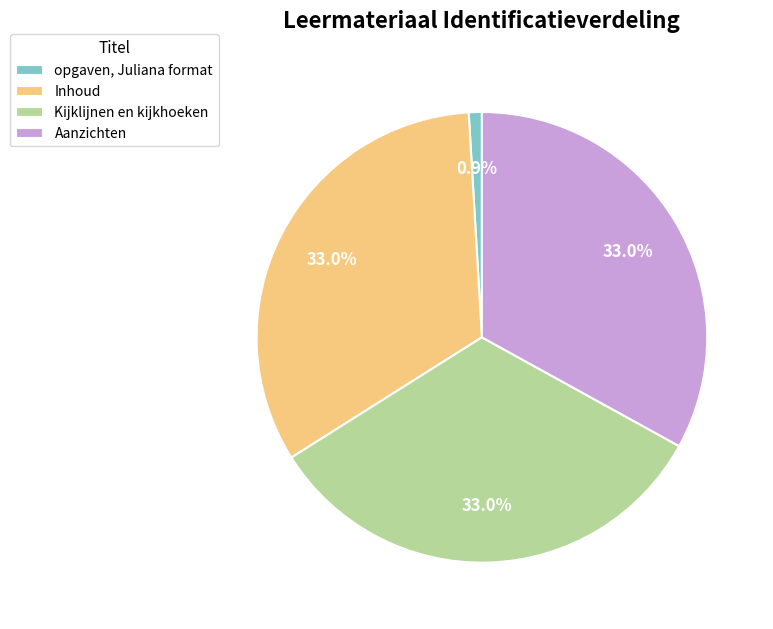

What portion of the pie excludes opgaven, Juliana format?

99.1%